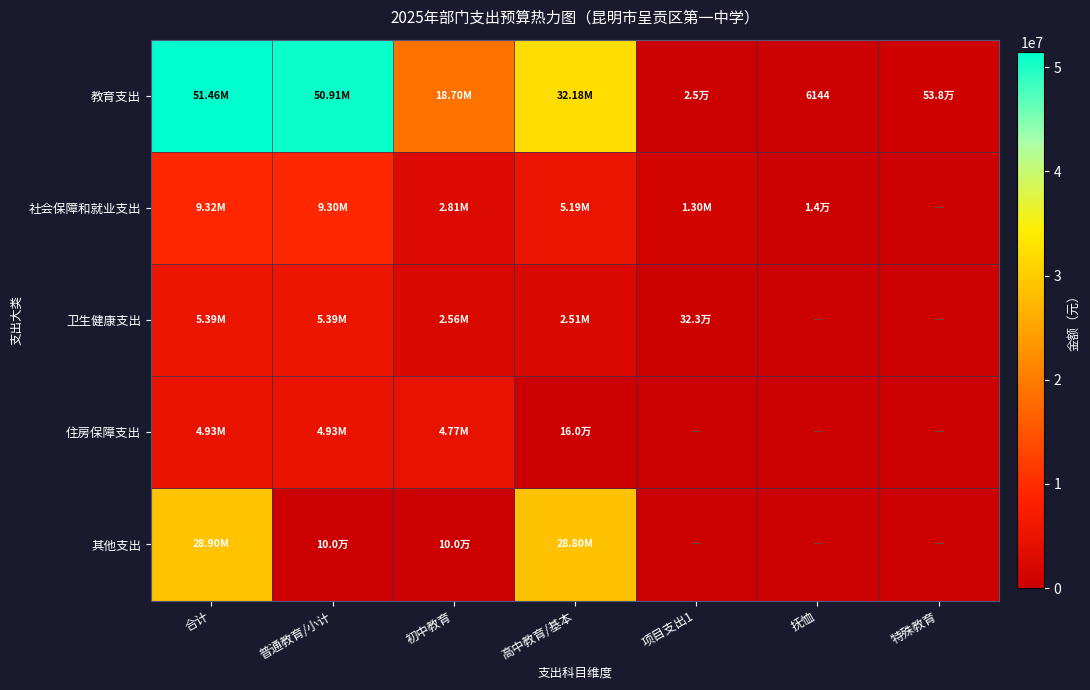

Where does the 住房保障支出 series first go above 159600?

合计